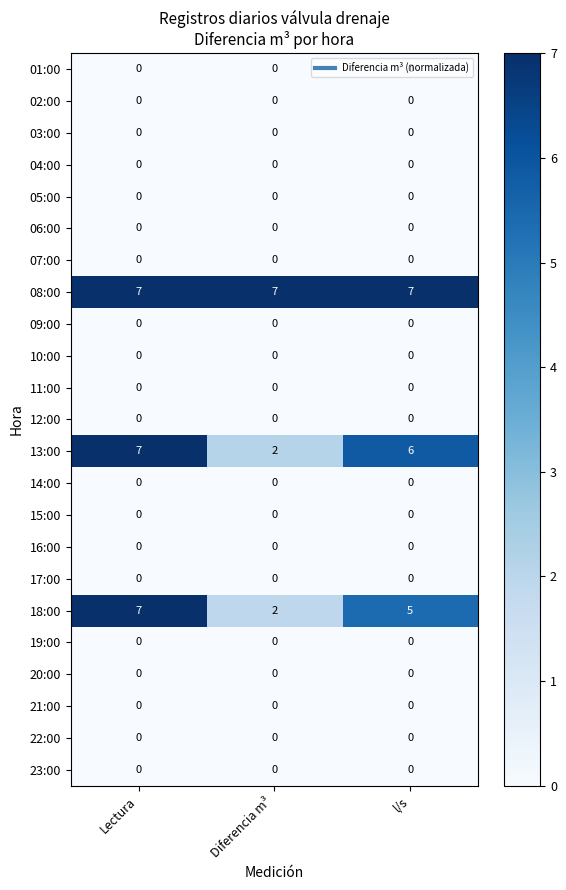

Which series has the largest total across all categories?

08:00